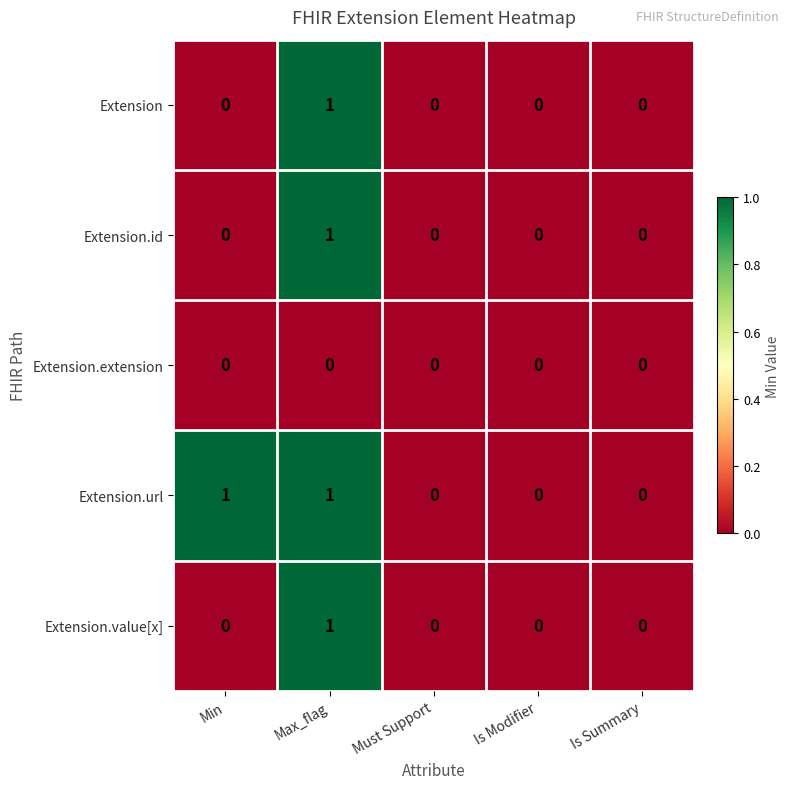

Count the number of categories in the chart.

5